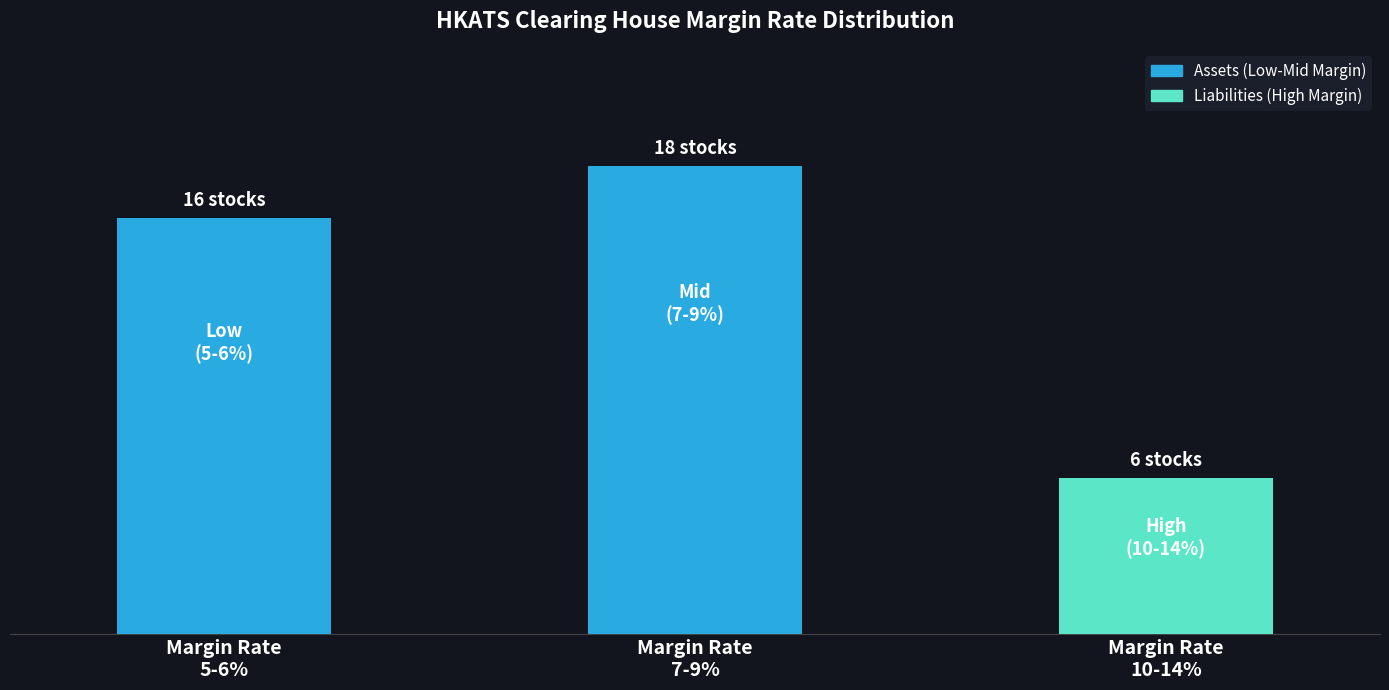

Between 8 and 12, which is larger?

8